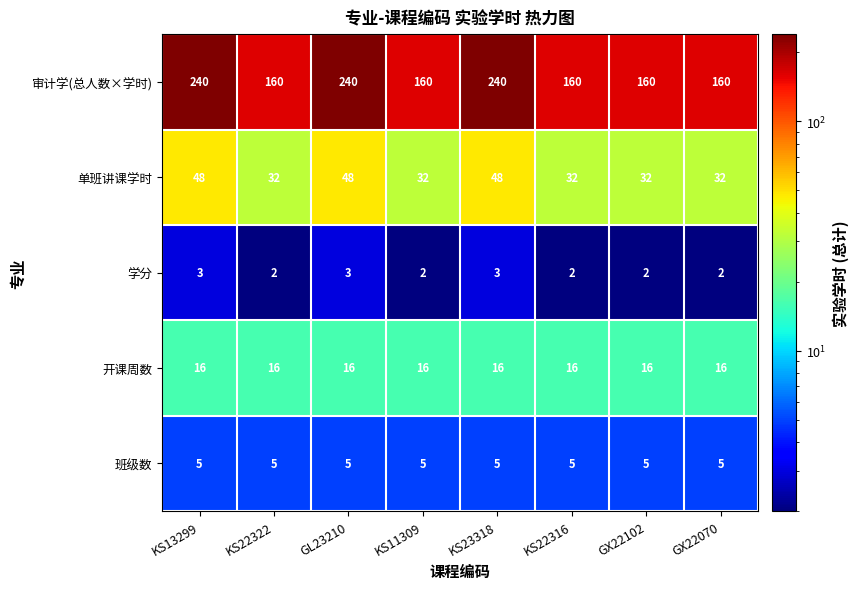

Count the number of categories in the chart.

8